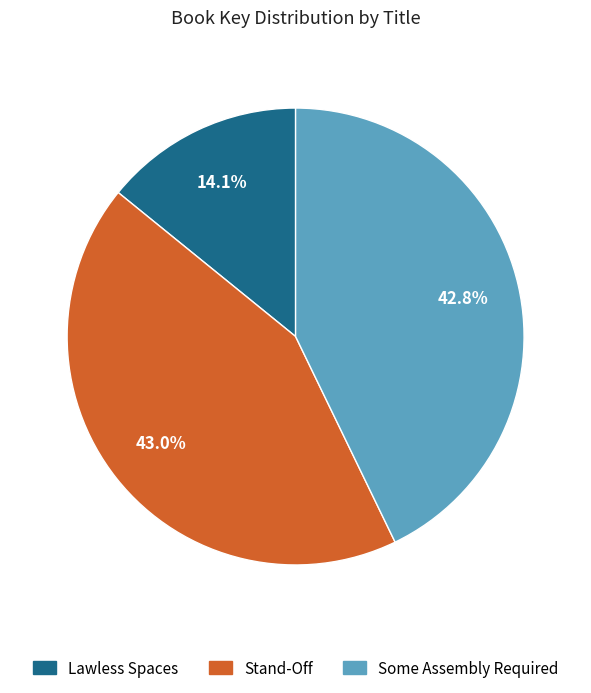

Does Some Assembly Required account for over 50% of the chart?

No